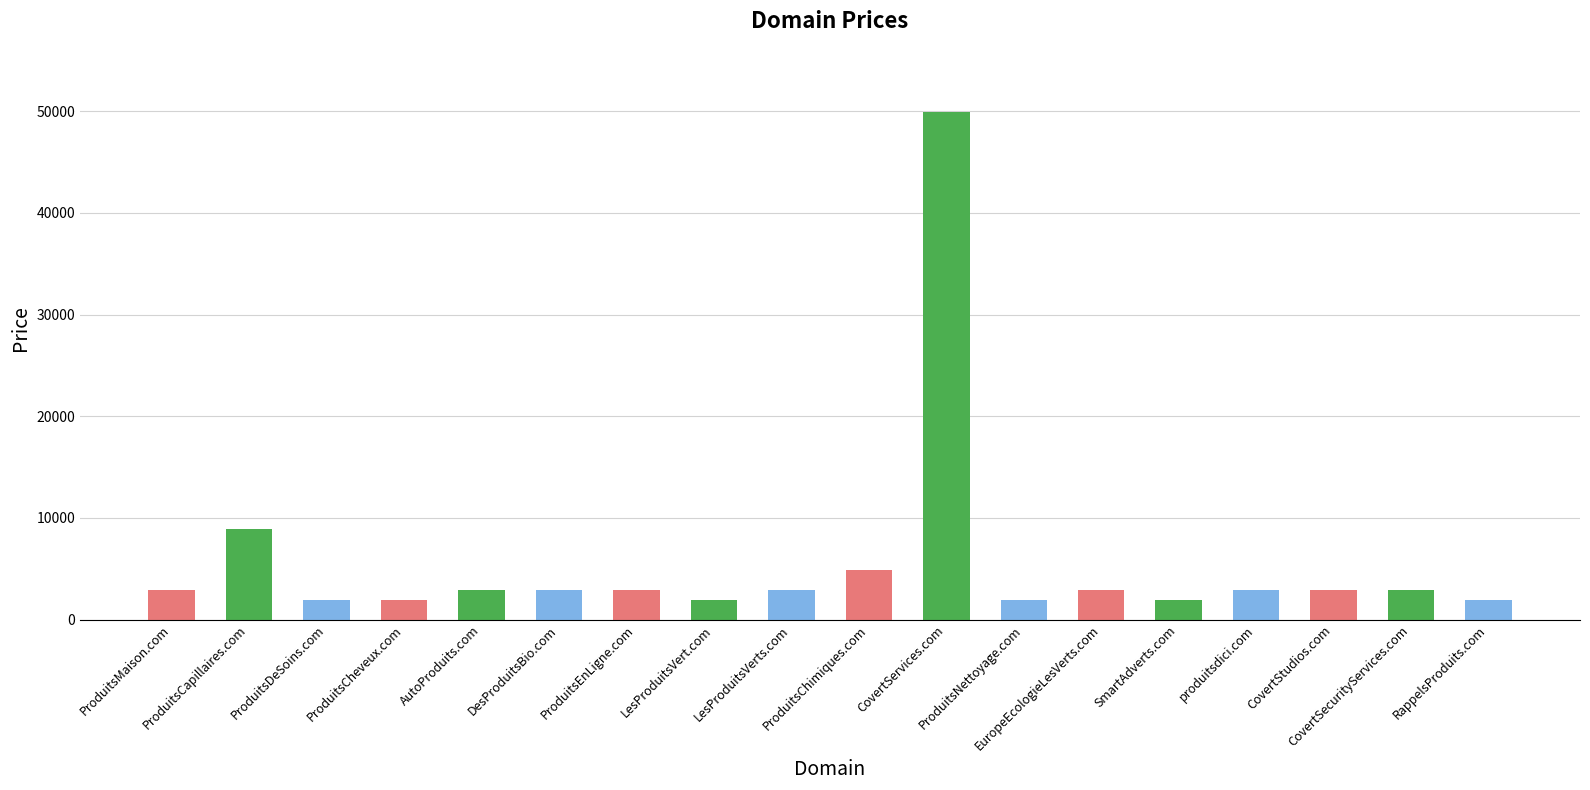

What is the sum of the values at ProduitsCheveux.com and CovertSecurityServices.com?

4776